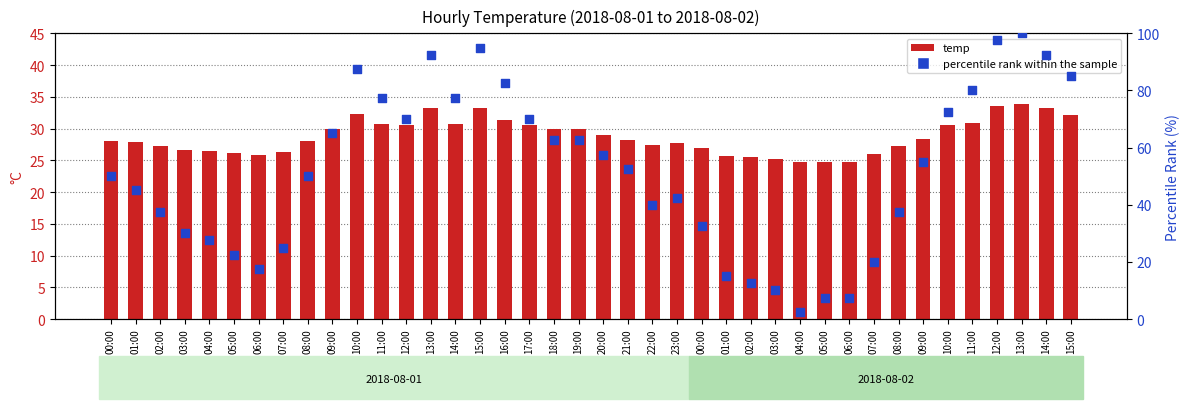

Which series contains the highest Y value?

percentile rank within the sample